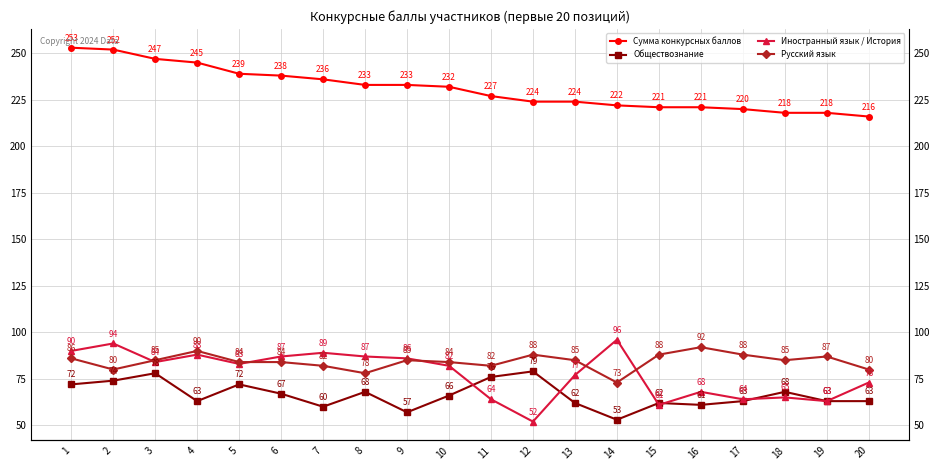

Which series has the largest total across all categories?

Сумма конкурсных баллов